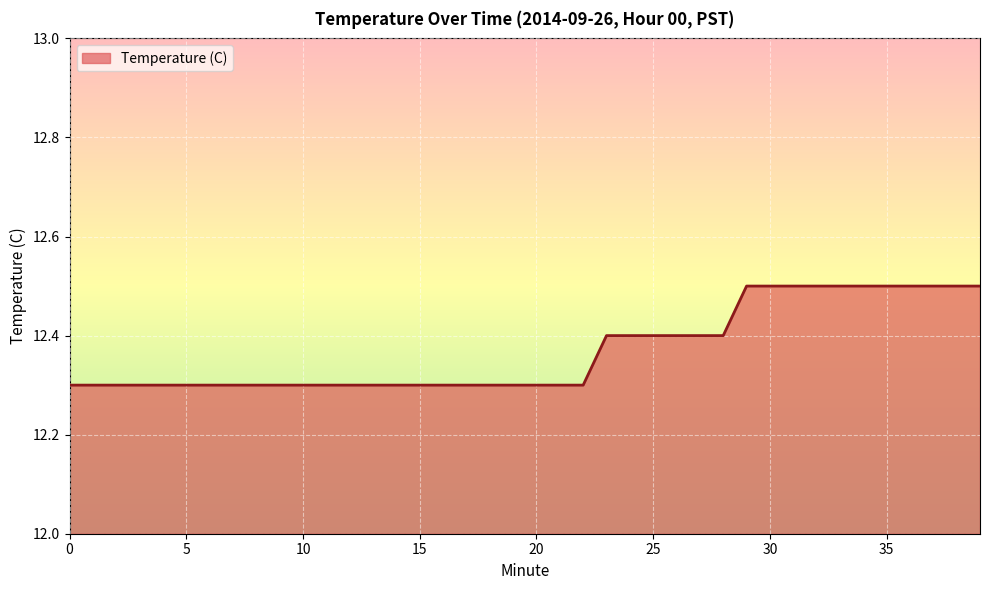

What is the smallest value displayed?

12.3